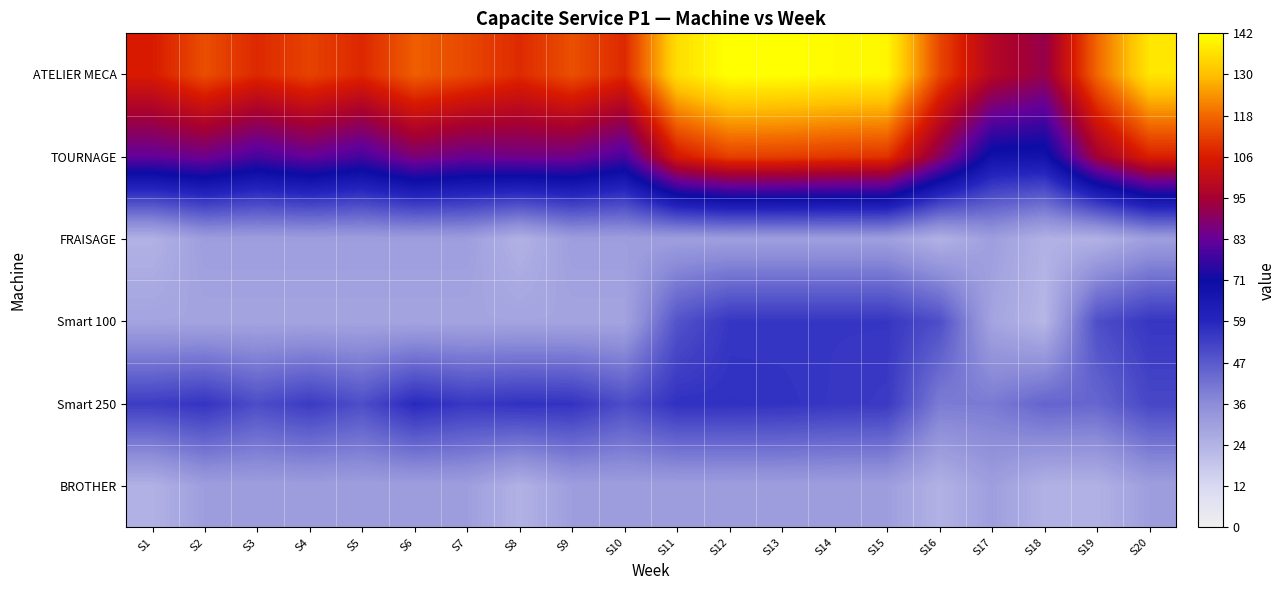

What is the spread (max minus min) of values at S11?

105.4